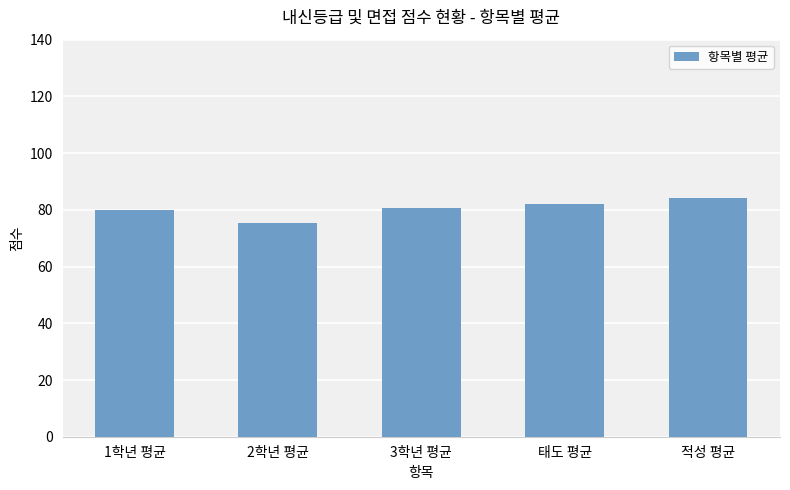

What is the sum of the values at 1학년 평균 and 2학년 평균?

155.4